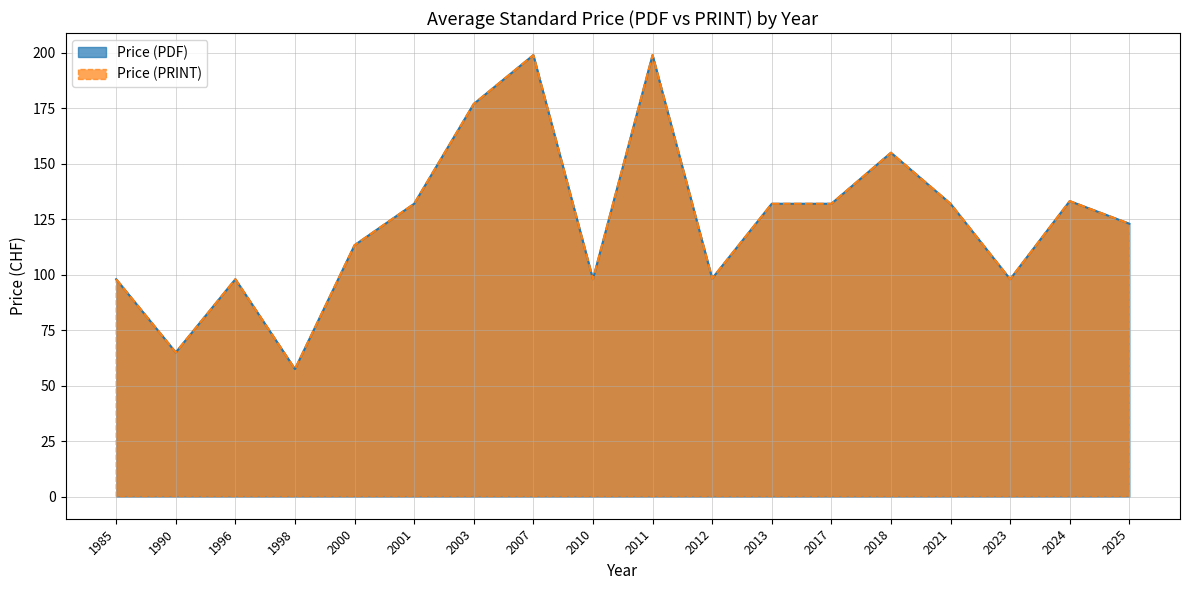

True or false: Price (PDF) and Price (PRINT) intersect in this chart.

False